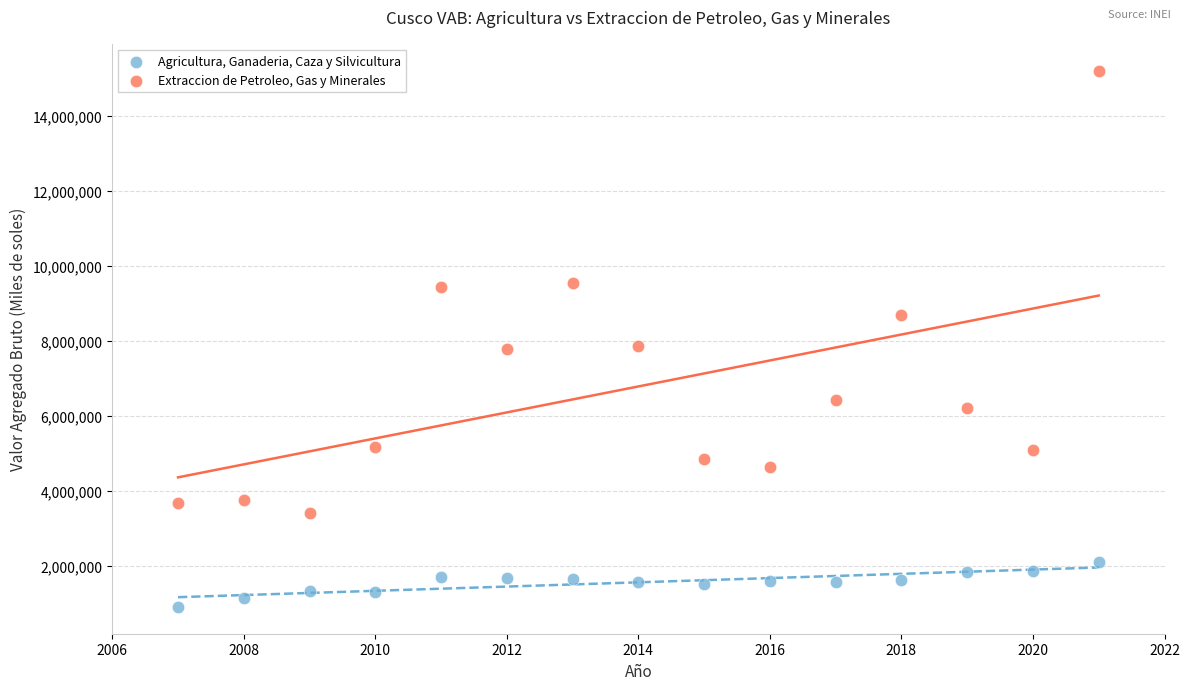

Which series reaches the maximum Y coordinate?

Extraccion de Petroleo, Gas y Minerales